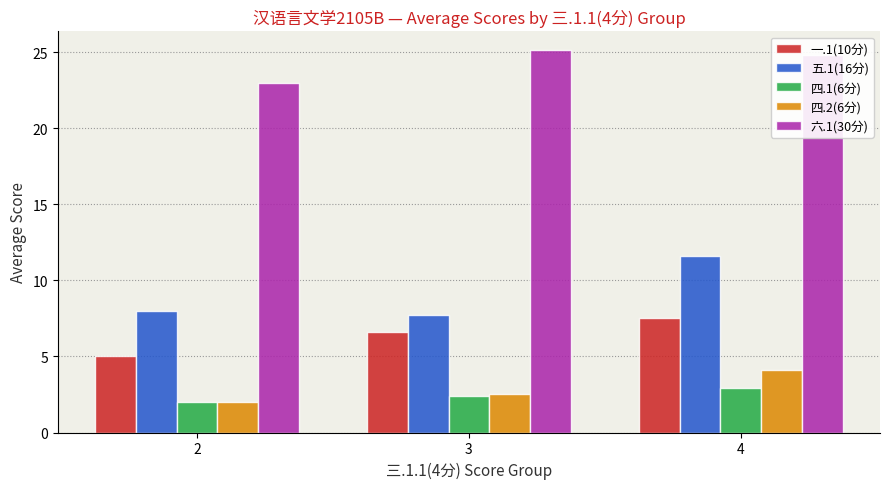

What is the average value of the 一.1(10分) series?

6.4